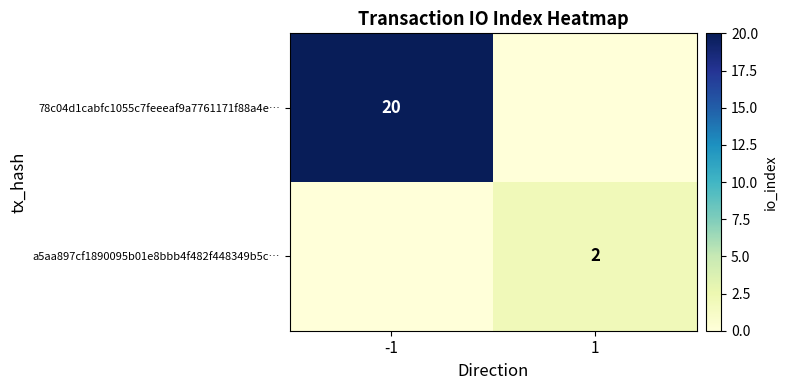

What is the greatest value displayed?

20